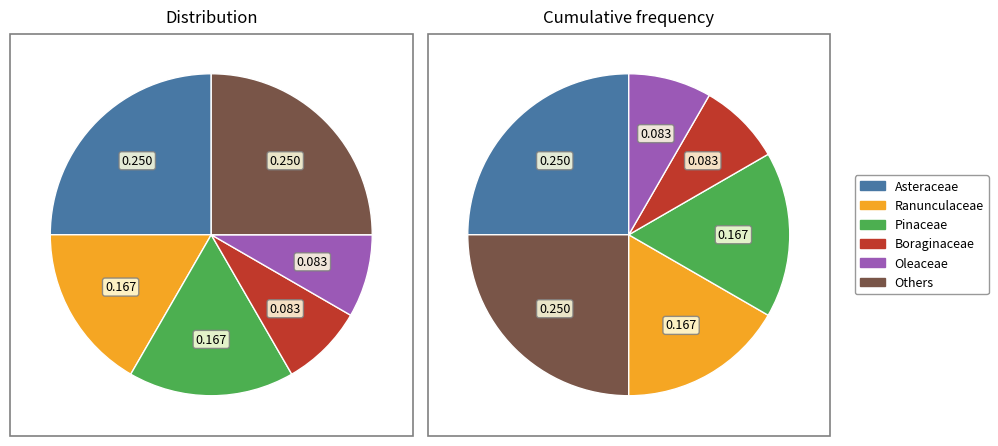

To the nearest percent, what is the difference between the largest and smallest slice percentages?

17%